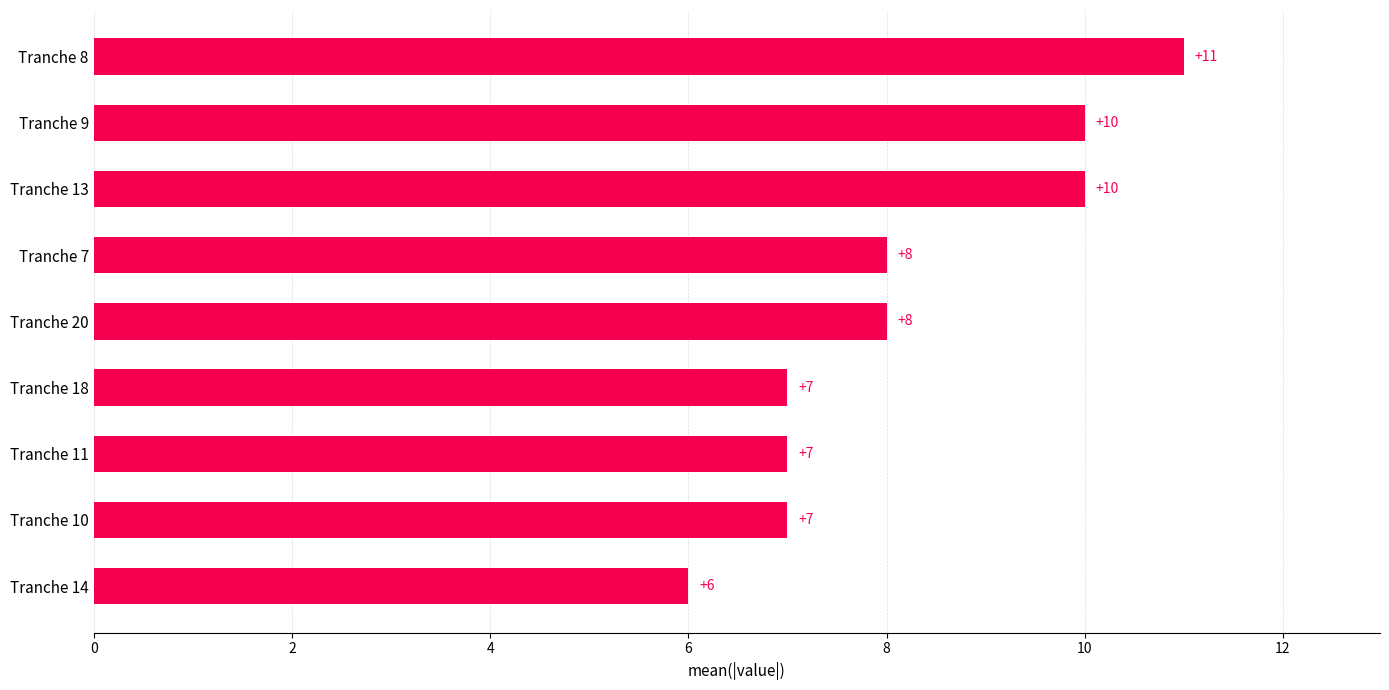

Between Tranche 13 and Tranche 20, which is larger?

Tranche 13